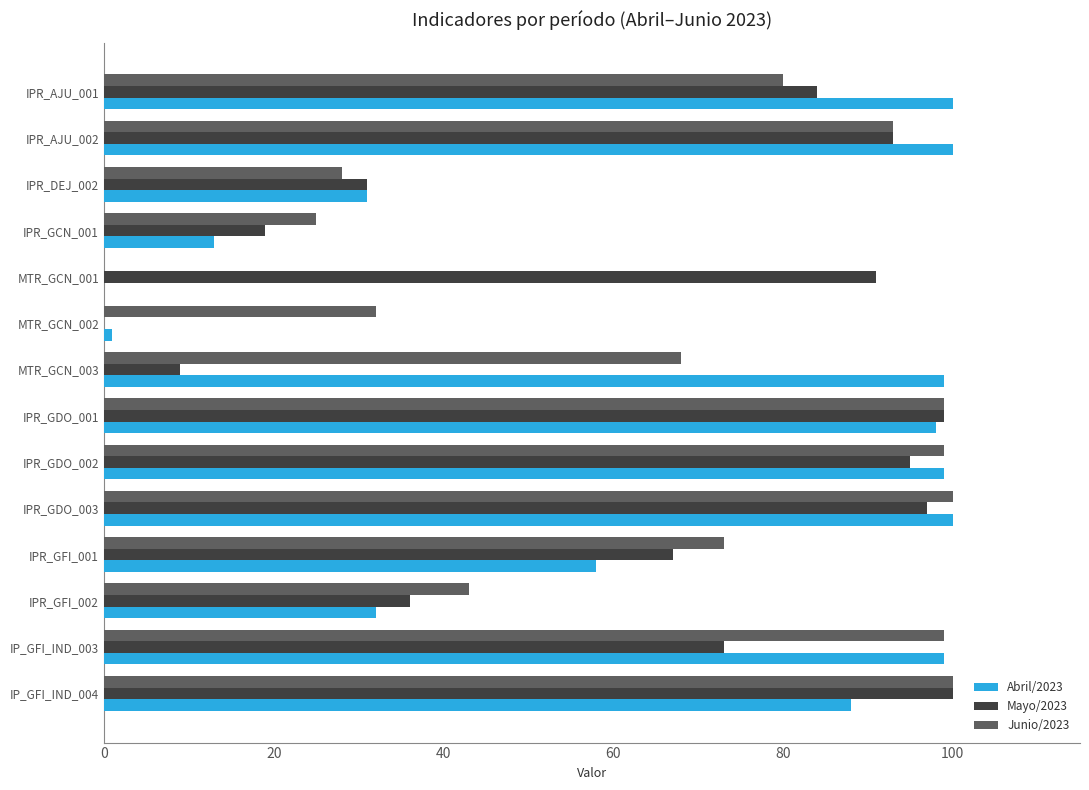

Is the value of Abril/2023 at IPR_GFI_002 greater than the value of Junio/2023 at IP_GFI_IND_004?

No